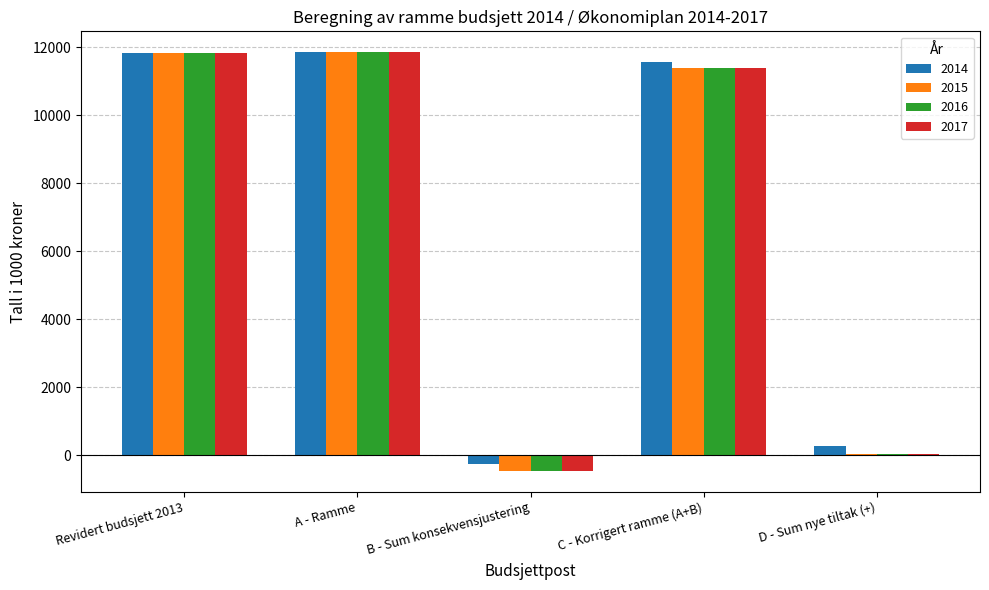

How many series are shown in this chart?

4